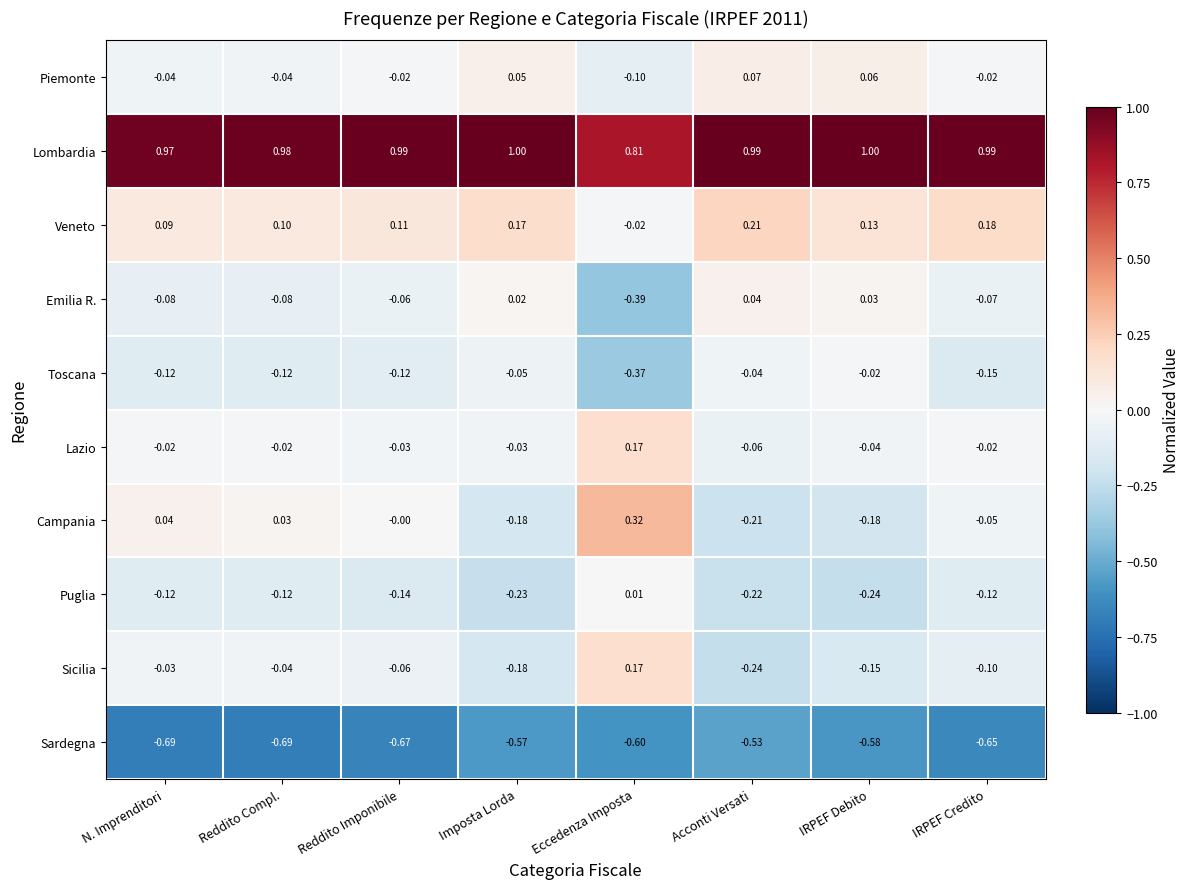

What is the difference between the highest and lowest values at Reddito Compl.?

1.7